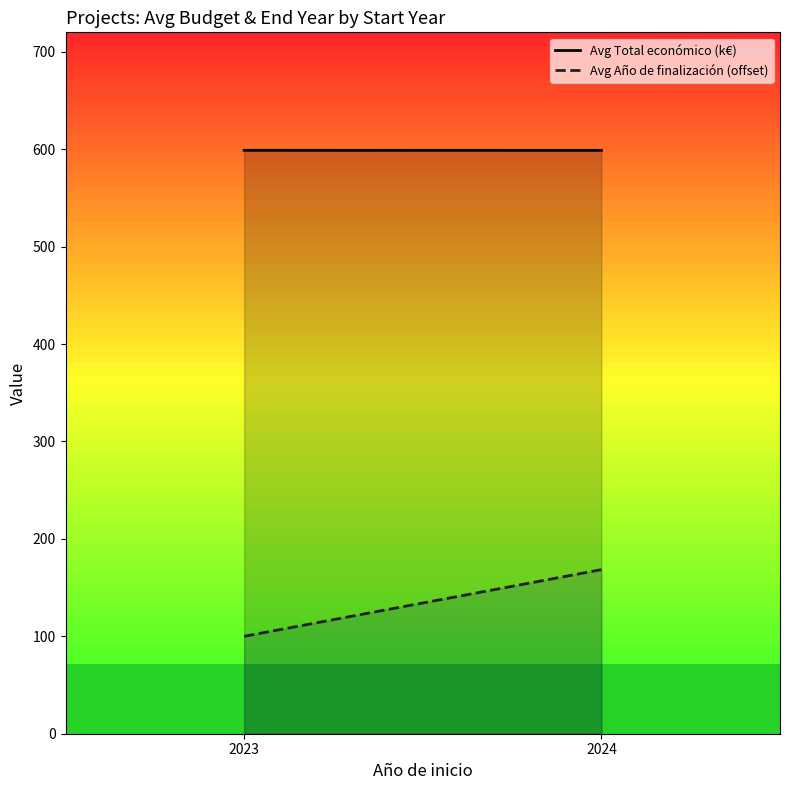

Does the chart display data point markers on the line(s)?

No